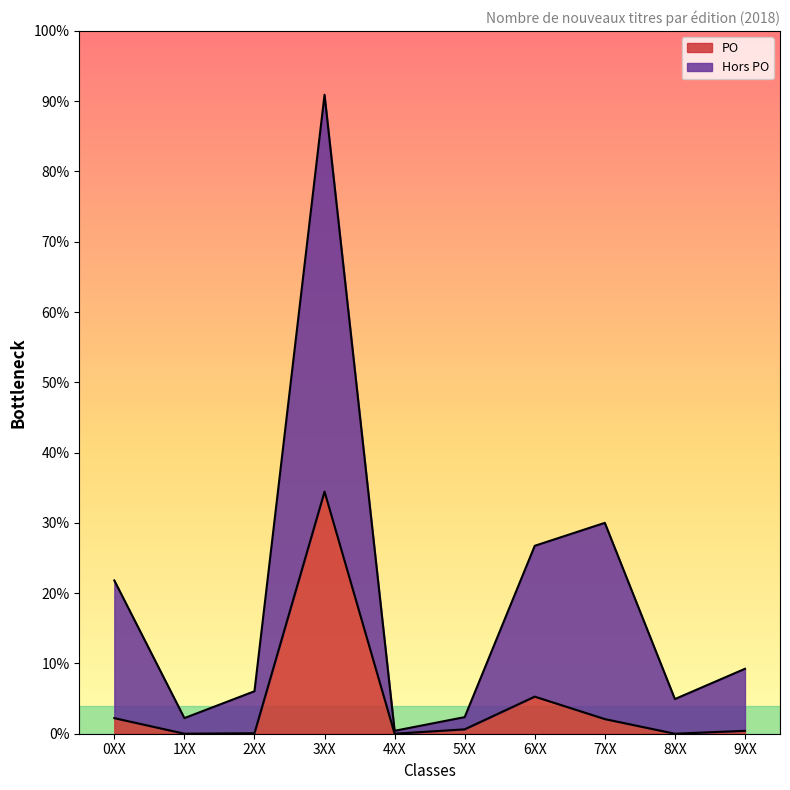

At 4XX, list the series in order from largest to smallest.

Hors PO, PO